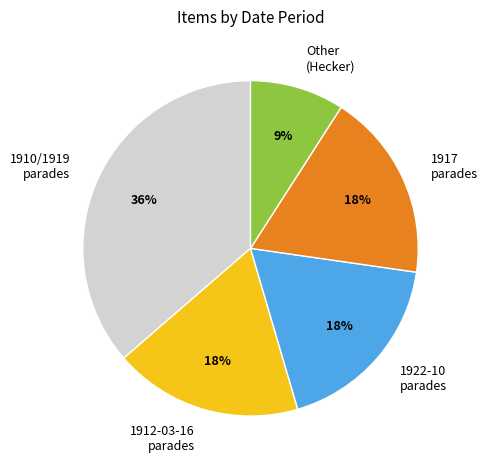

Which has a higher value, Other (Hecker) or 1917 parades?

1917 parades